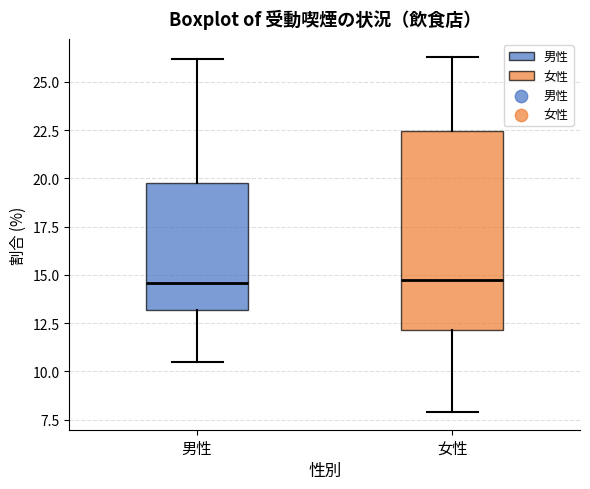

Reading left to right, transcribe this box plot: for each box, give where its median line is, the range the box spans, and where its two whiskers end, as read against the y-axis. The values are not printed on the chart, so give them approximately, as read against the axis.

男性: median 14.5, box 13.0 to 20.0, whiskers 10.5 to 26.0
女性: median 15.0, box 12.0 to 22.5, whiskers 8.0 to 26.5